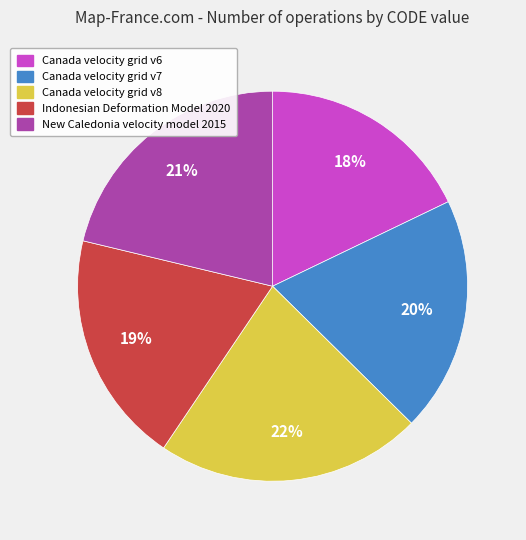

The Indonesian Deformation Model 2020 slice represents 11% of the pie. True or false?

False